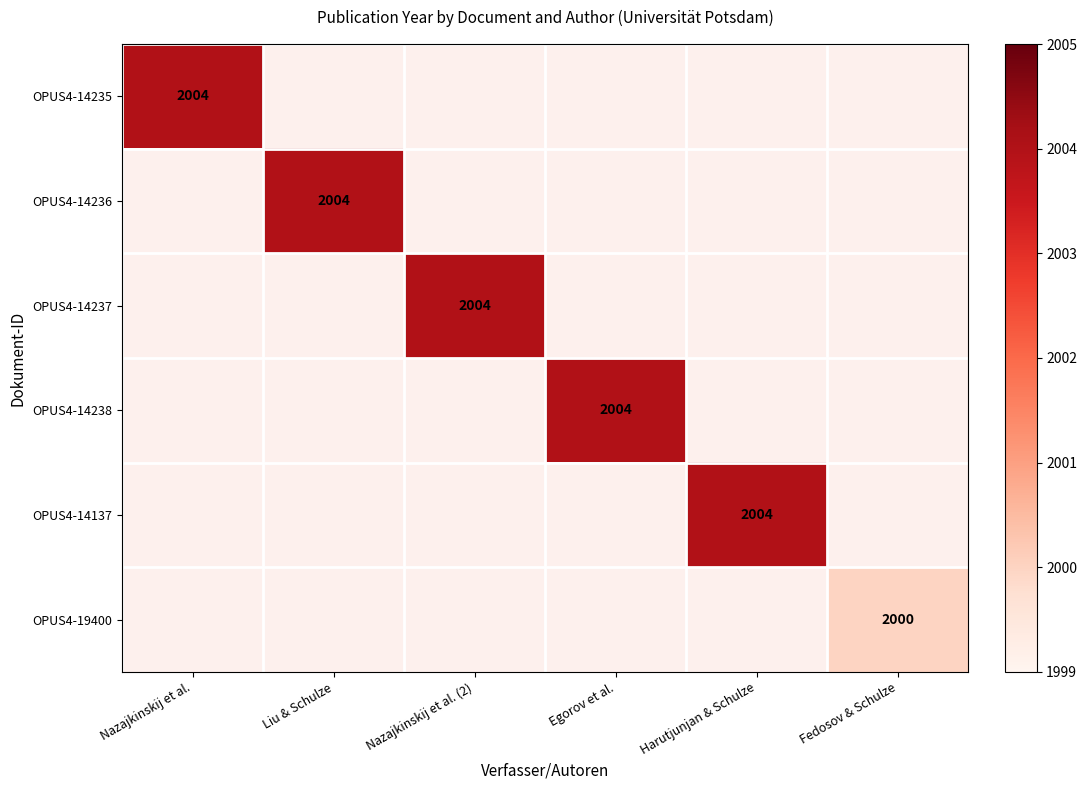

Is it true that OPUS4-14235 equals 433 at Nazajkinskij et al.?

False